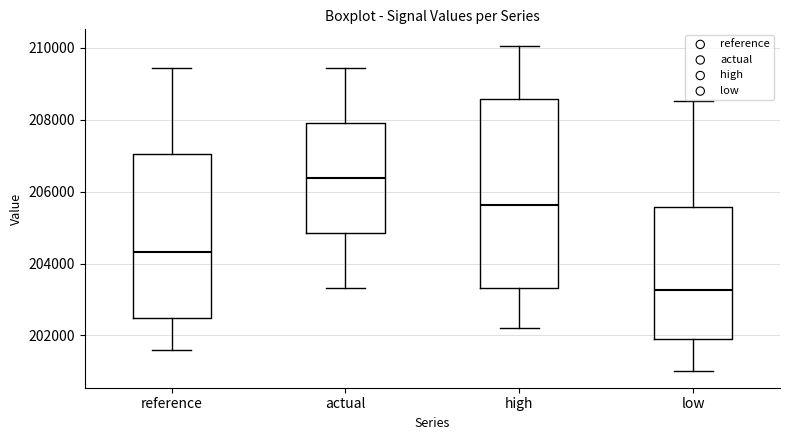

Which box has the lowest median line?

low